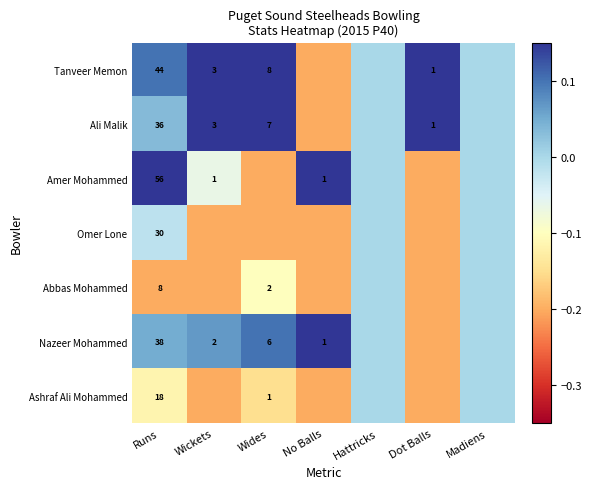

Is it true that Tanveer Memon equals 44.0 at Runs?

True